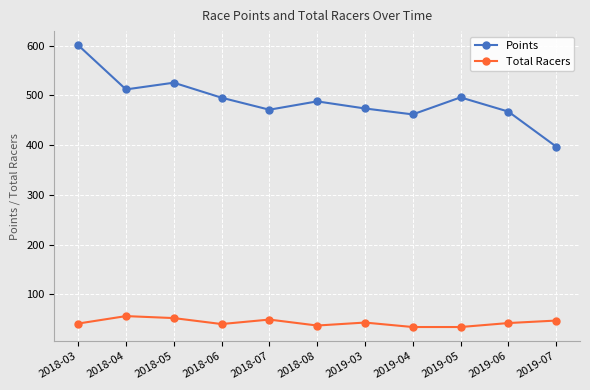

How many interior local valleys does the Points series have?

3